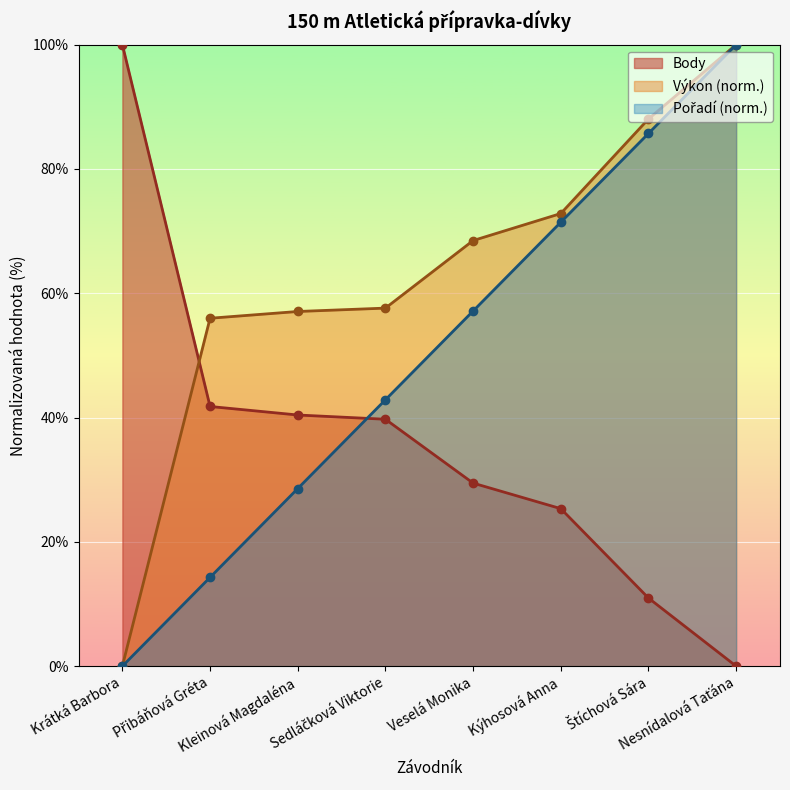

Which category has the lowest value across all series?

Krátká Barbora